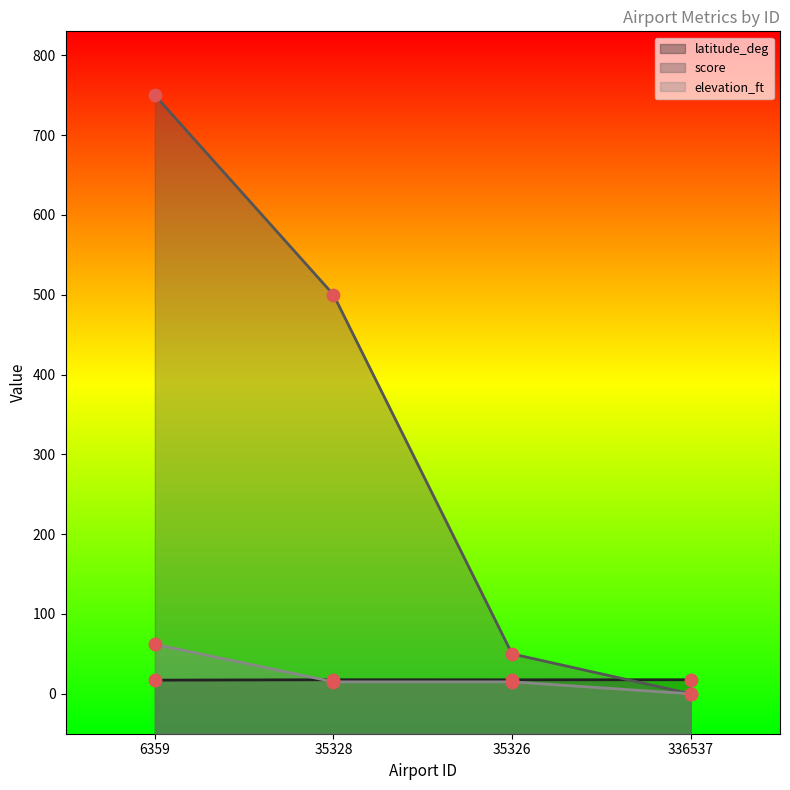

Which series contains the highest Y value?

score